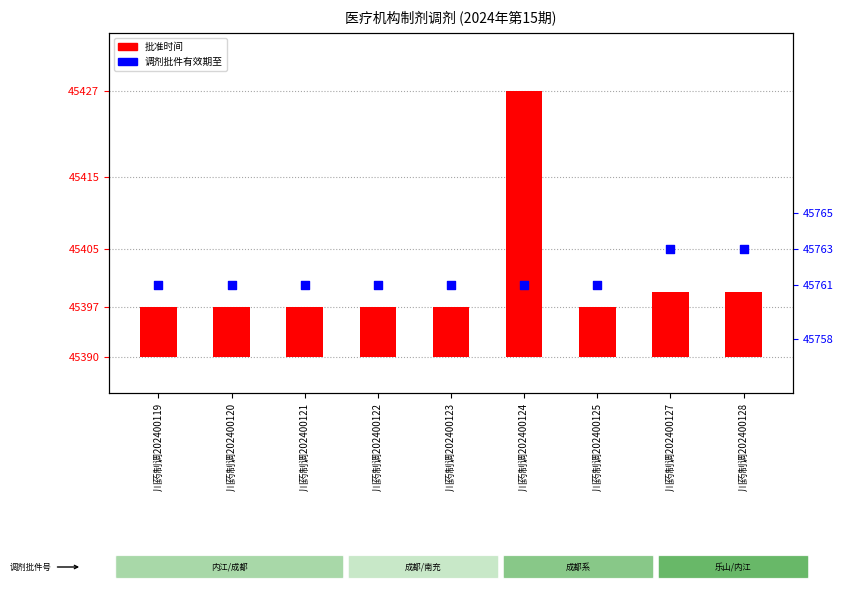

Which series contains the lowest Y value?

批准时间